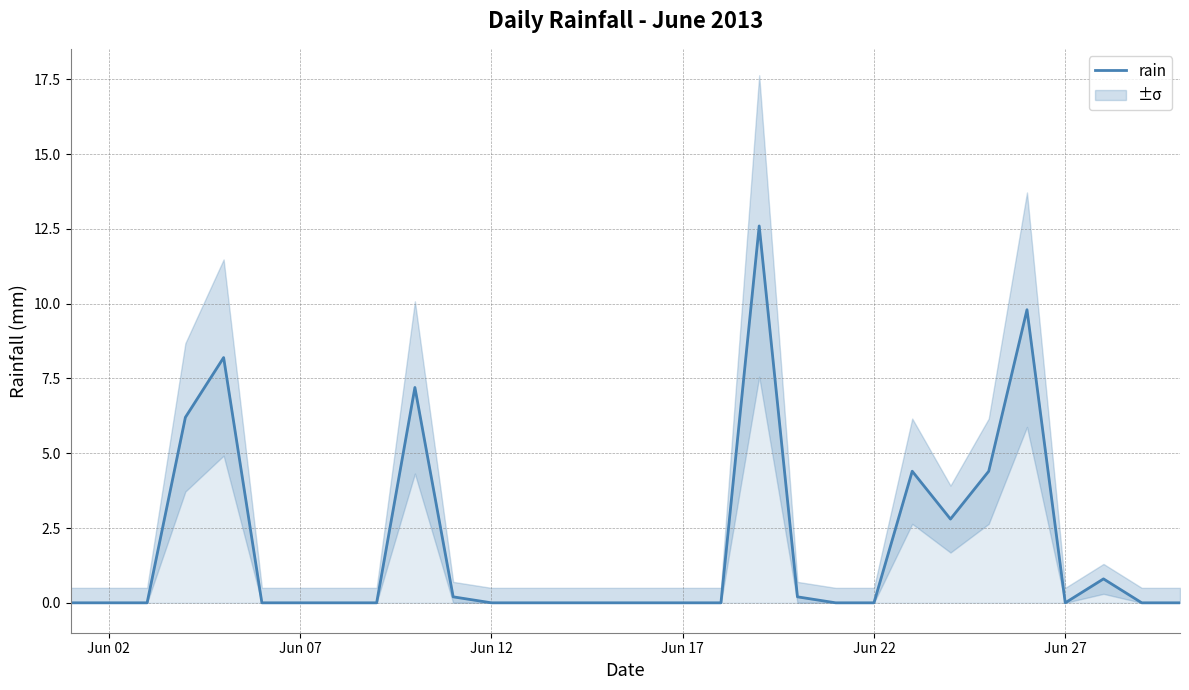

Which category has the lowest value across all series?

Jun 02